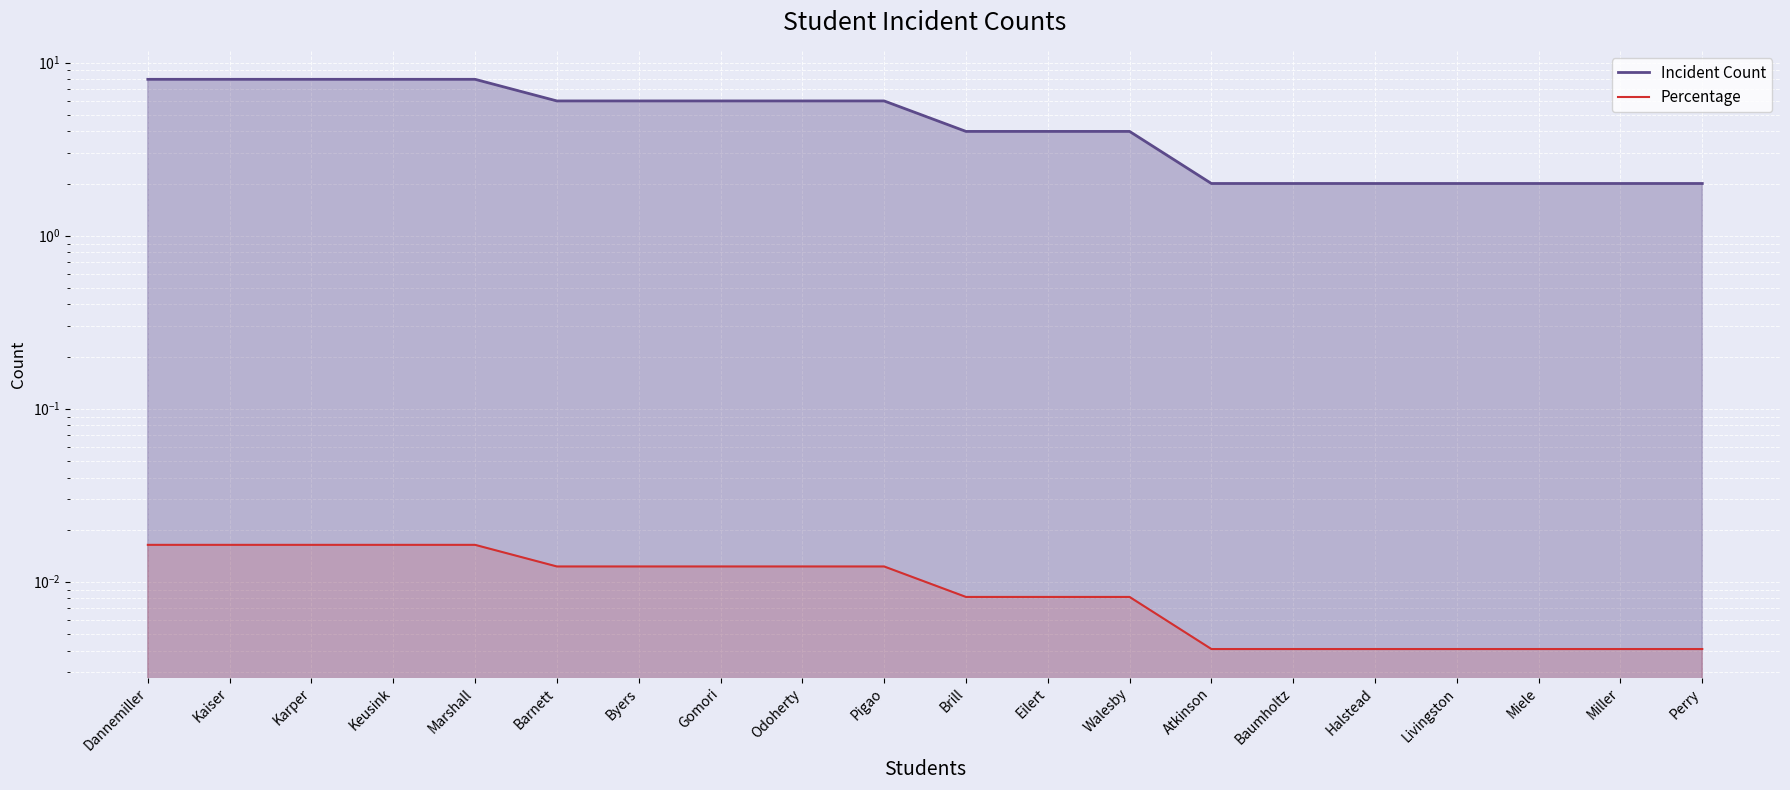

What is the label of the 12th point from the right?

Odoherty